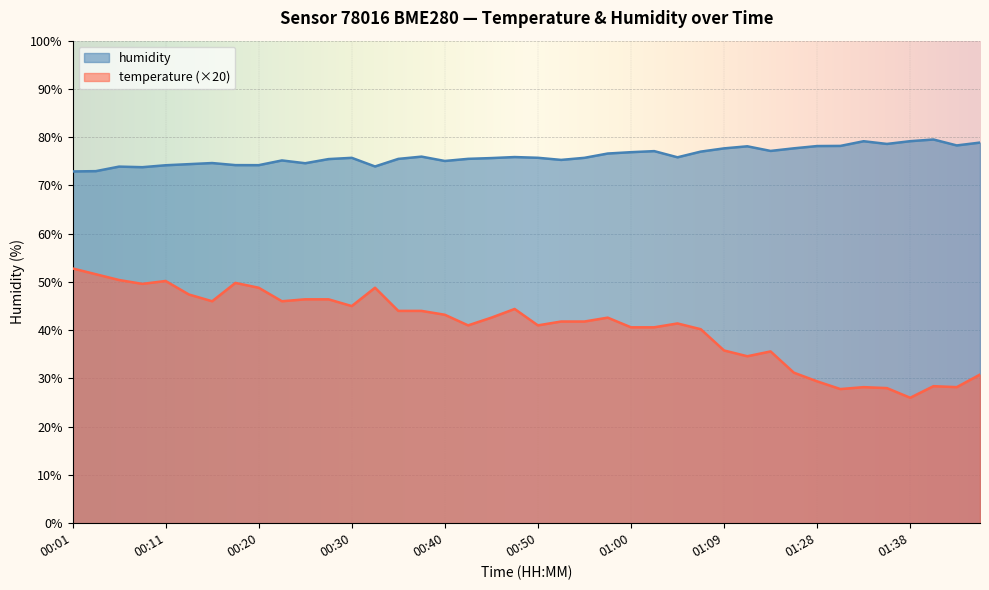

Which series has the largest total across all categories?

humidity